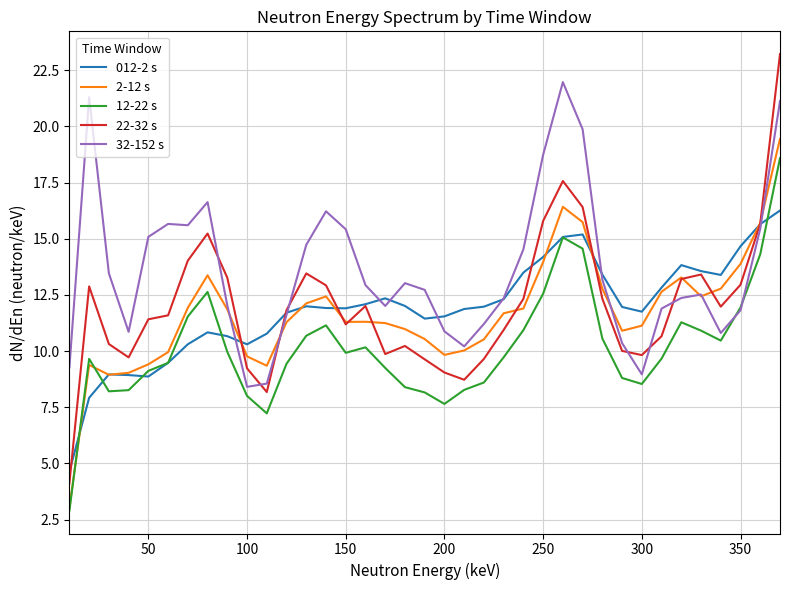

Which series has the widest spread of values?

22-32 s